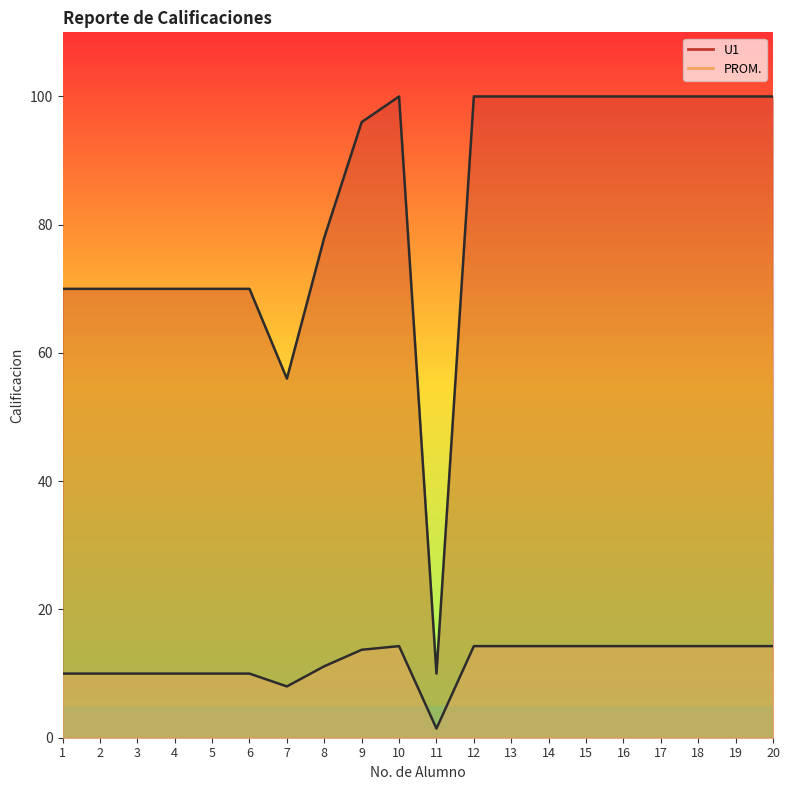

Is the value of U1 at 11 greater than the value of PROM. at 16?

No